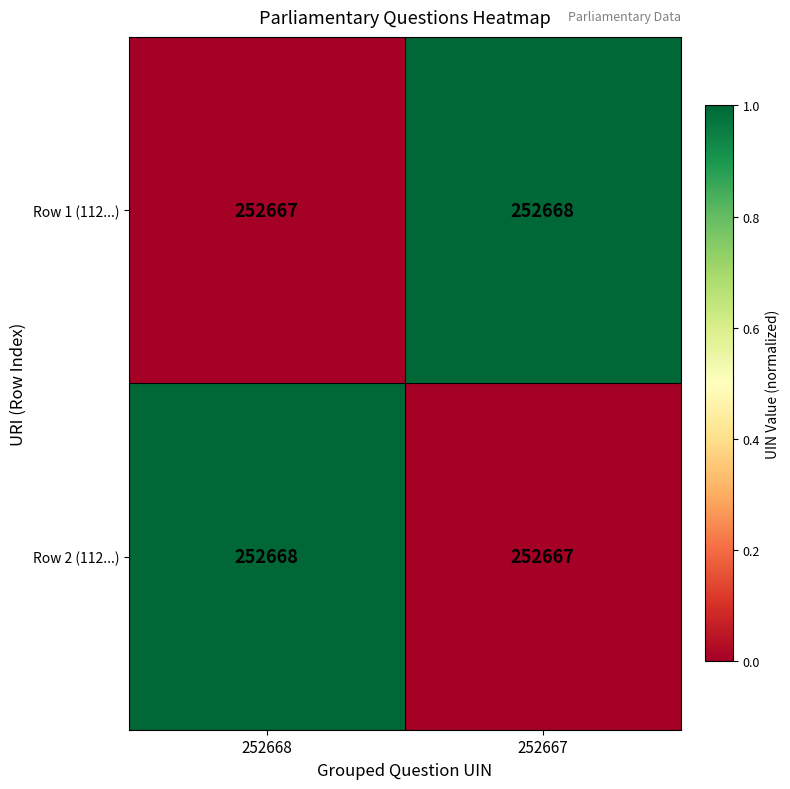

What is the greatest value displayed?

252668